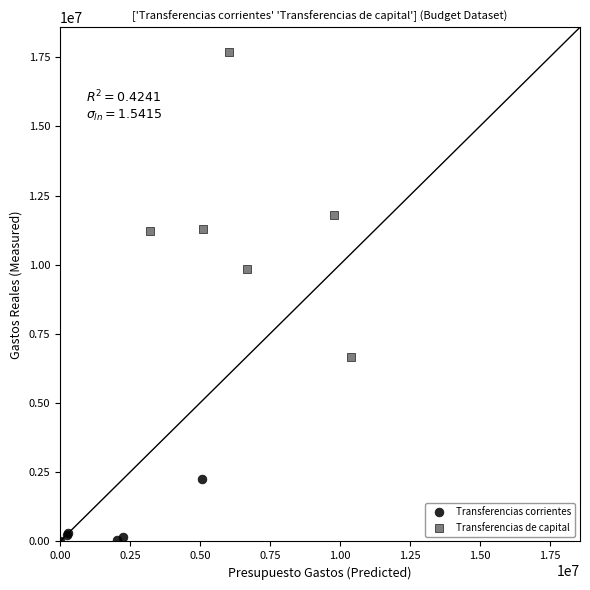

Which series reaches the maximum Y coordinate?

Transferencias de capital